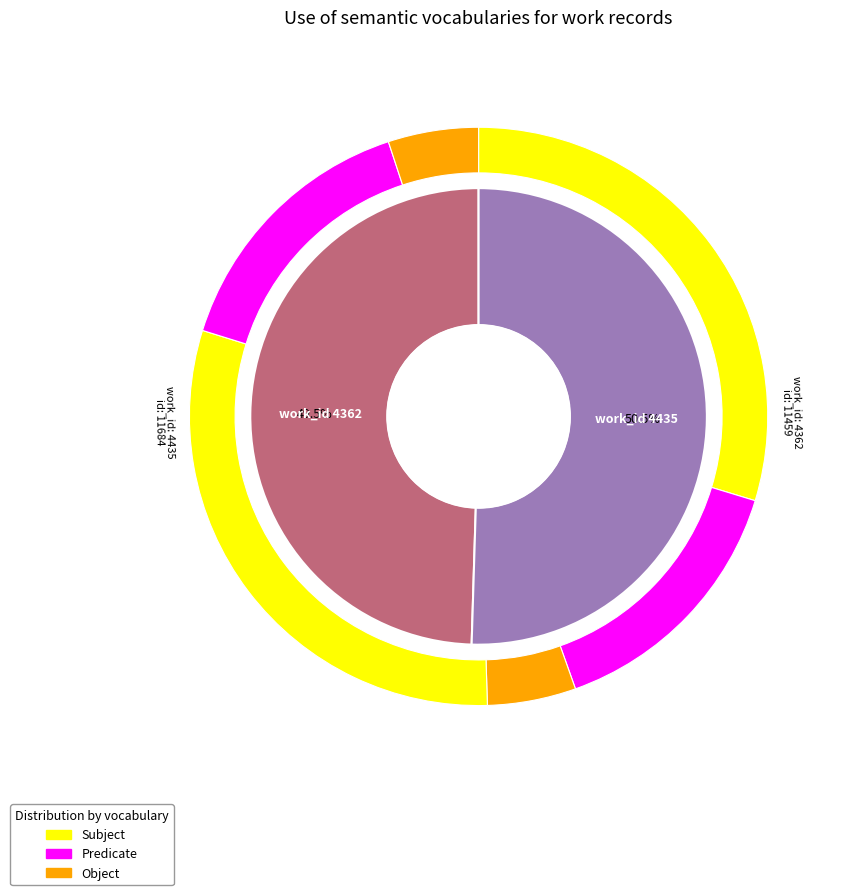

What percentage is the 4435 slice, to the nearest percent?

50%